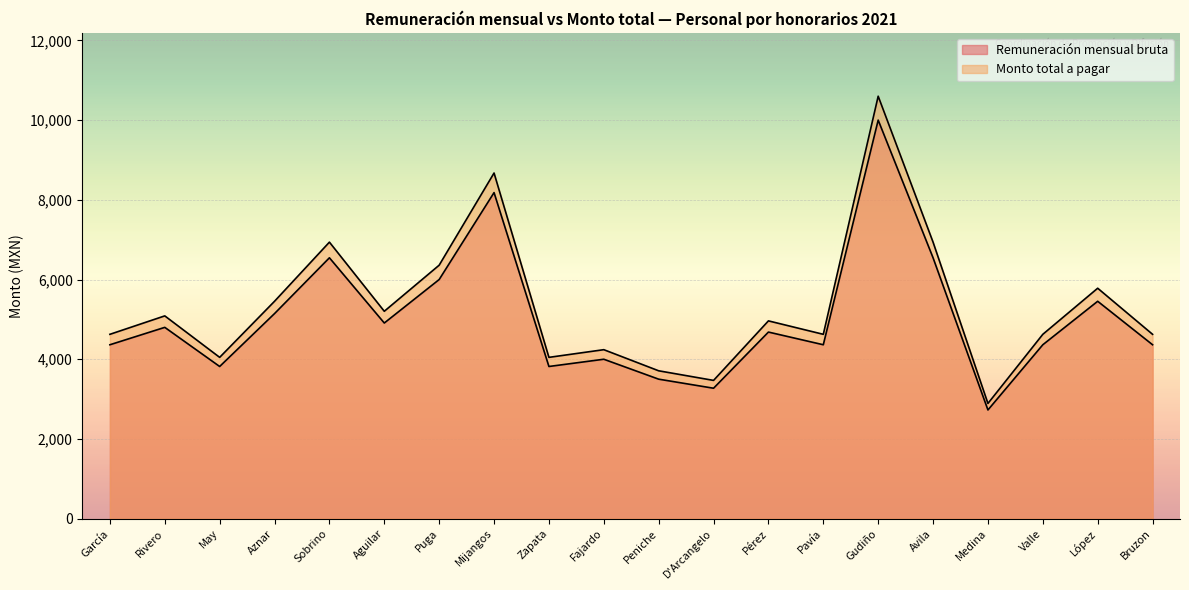

What position from the left is Pavía?

14